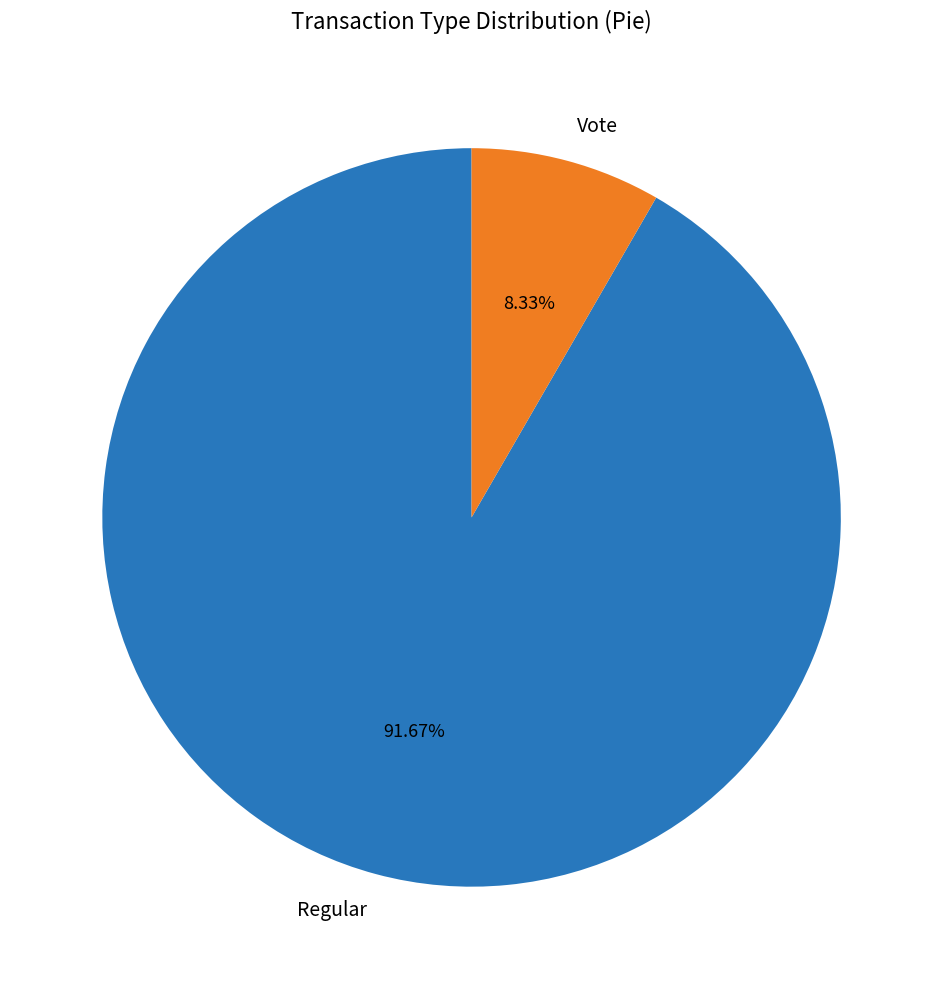

To the nearest percent, what is the average slice percentage?

50%